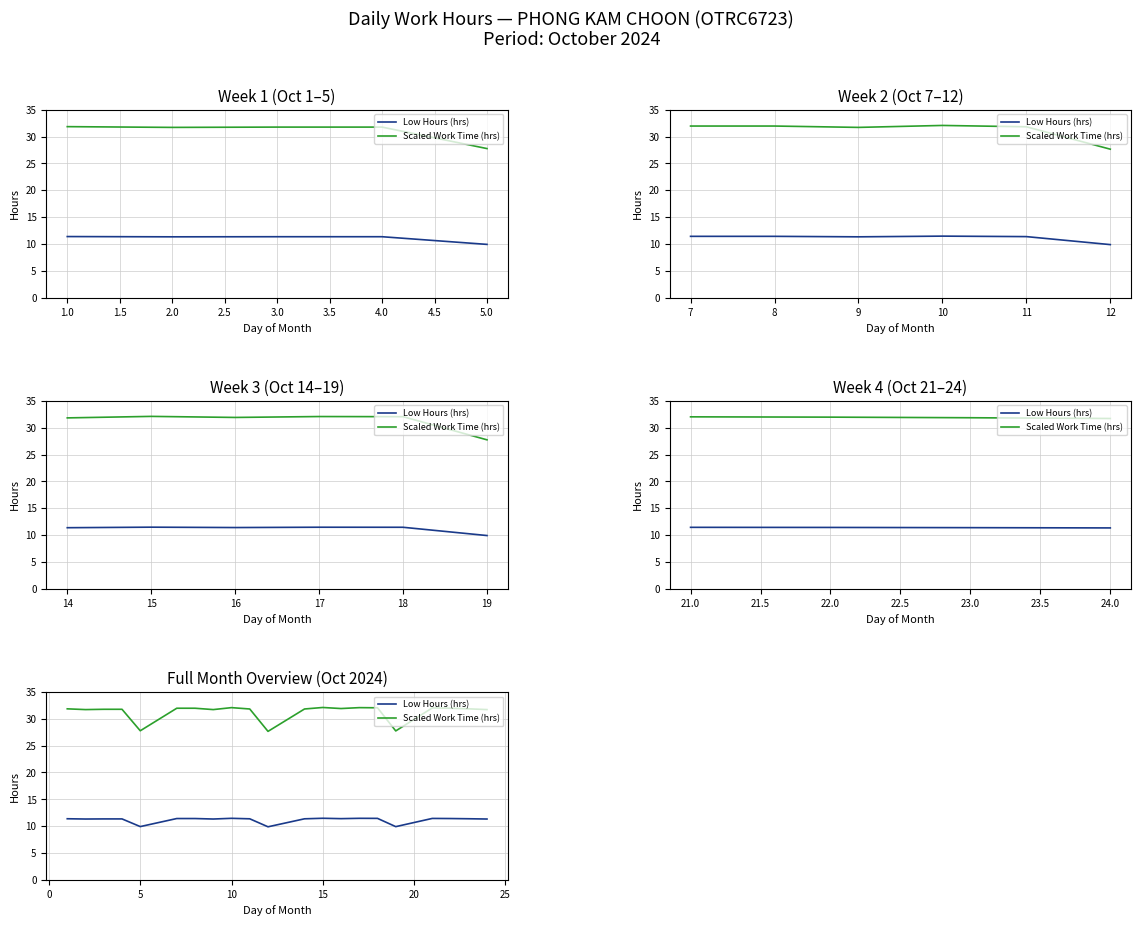

Rank the series at 1.0 from highest to lowest value.

Scaled Work Time (hrs), Low Hours (hrs)